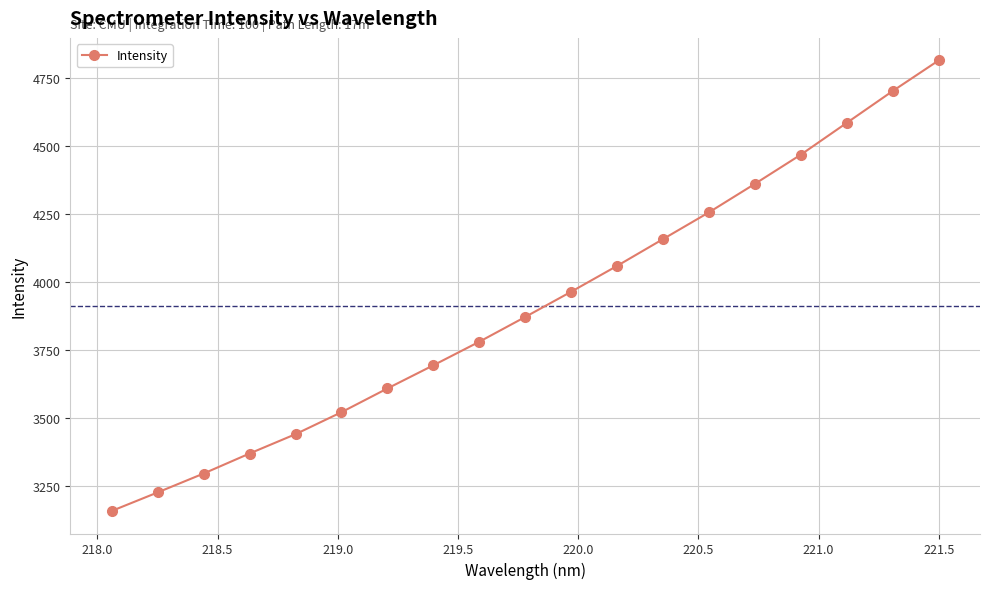

Is this an area chart (filled region under the line)?

No